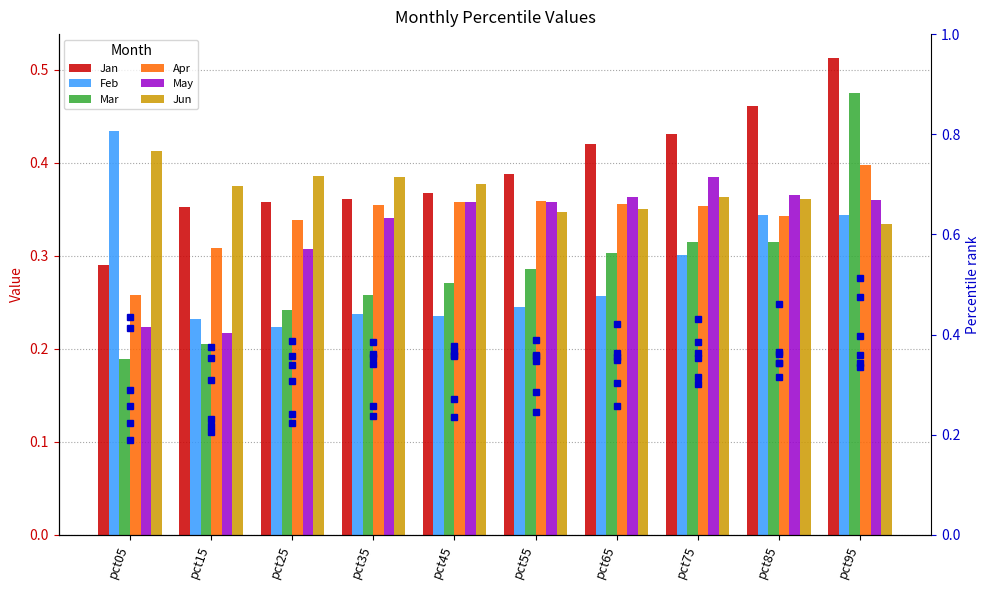

How many Mar values are between 0 and 1?

10